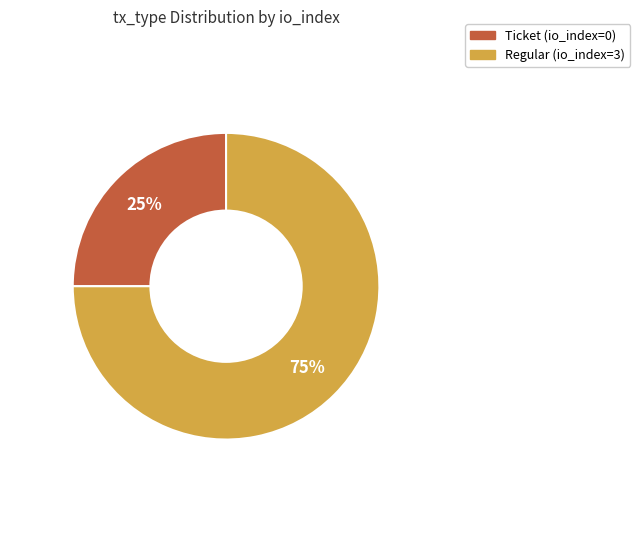

Count the number of slices in the pie.

2